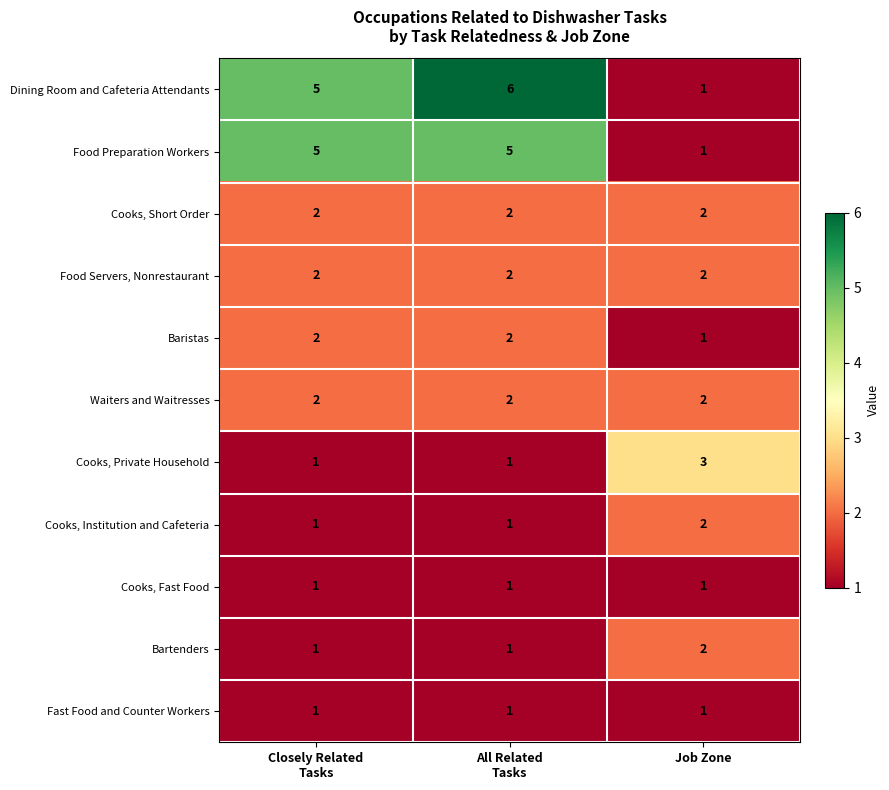

True or false: Food Preparation Workers has a value of 1 at Job Zone.

True